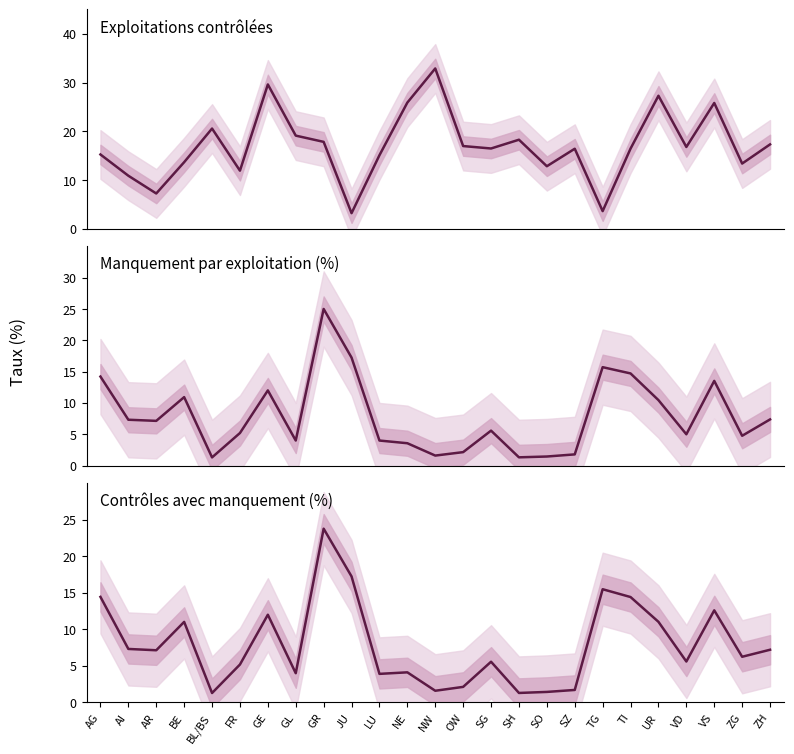

What is the smallest value displayed?

1.3